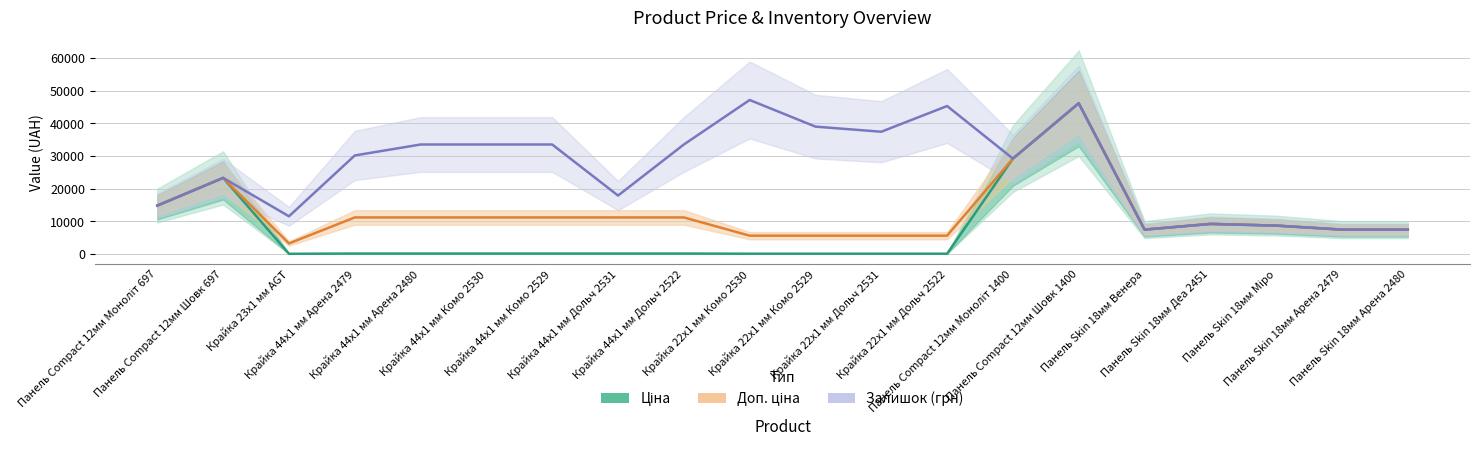

Which series has the widest spread of values?

Ціна